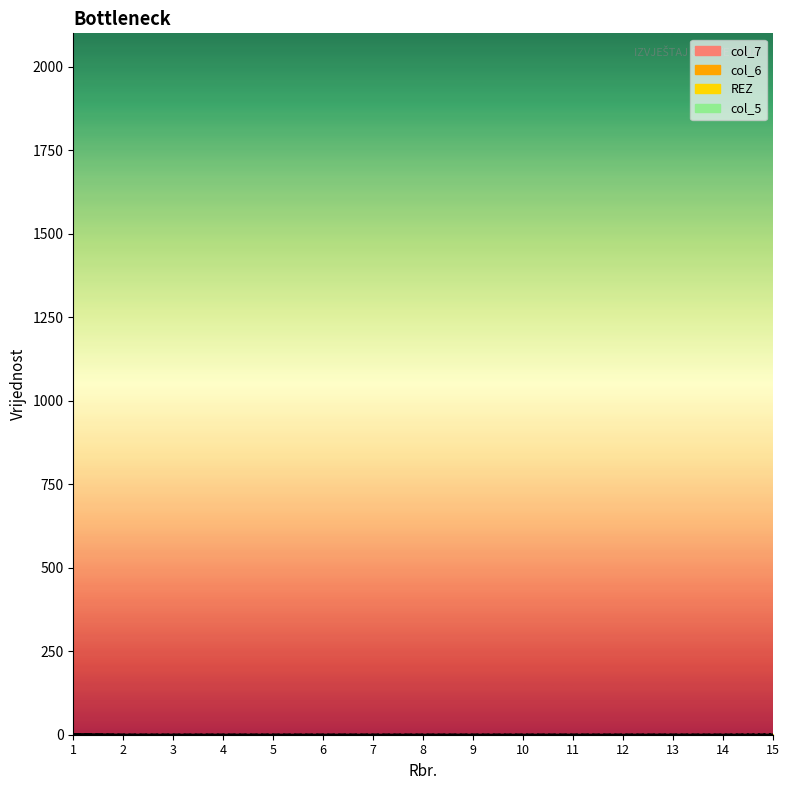

True or false: col_6 and col_7 cross at least once.

False